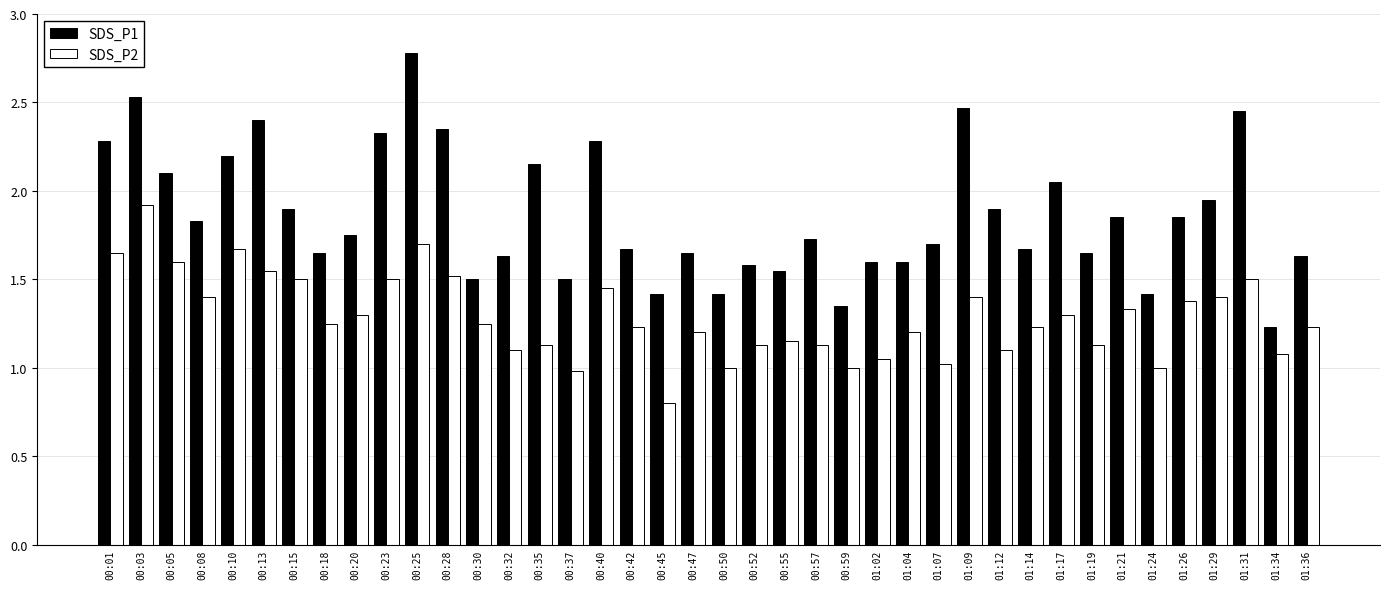

At how many categories does at least one series exceed 0?

40